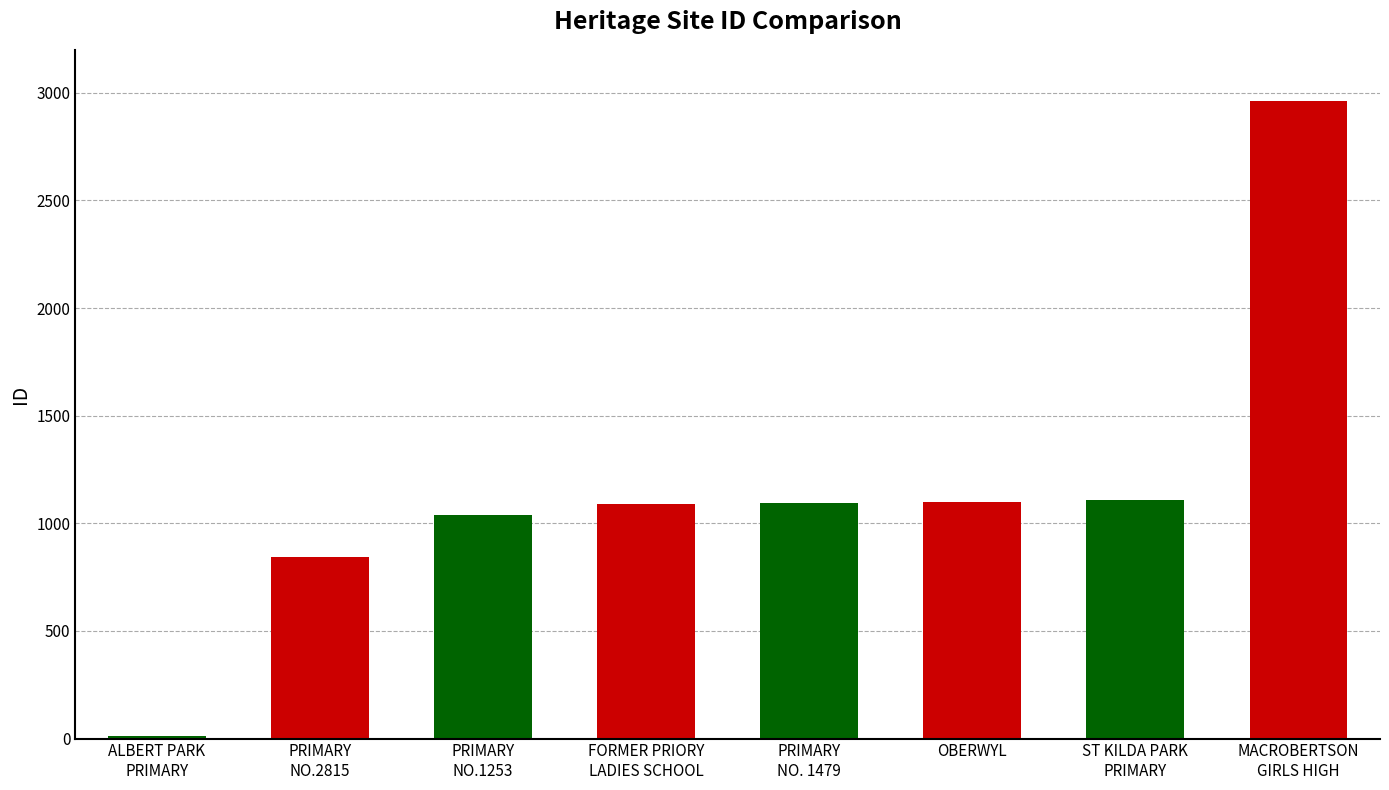

The chart shows a value of 4751 at MACROBERTSON
GIRLS HIGH. True or false?

False